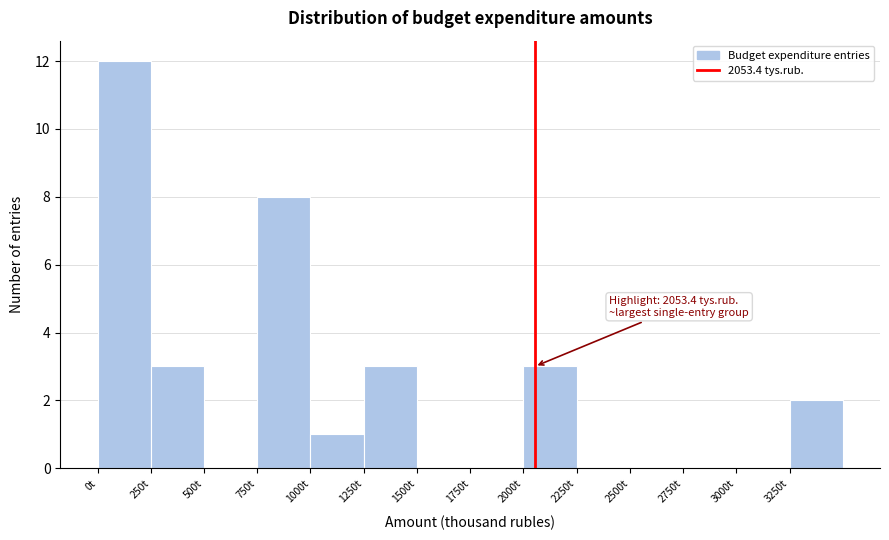

Over which range of the x-axis is the bar tallest?

0 to 250